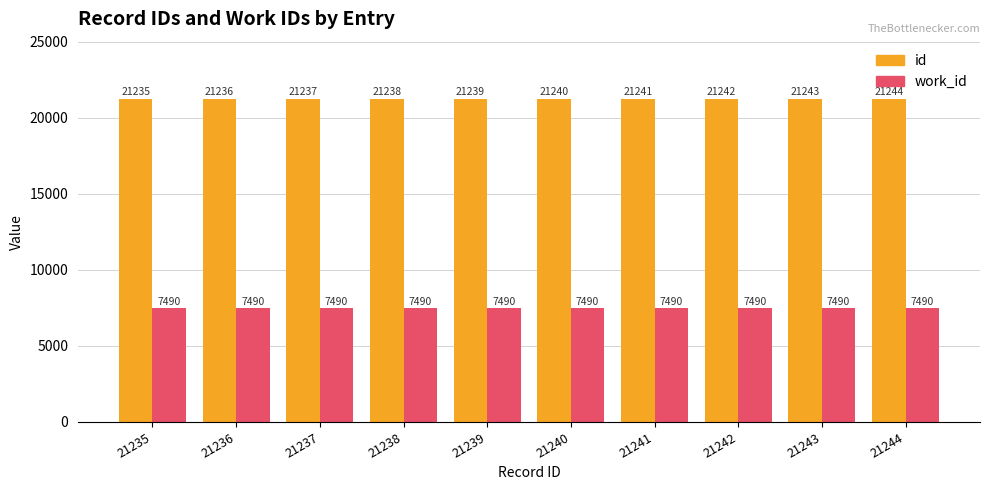

Are the bars grouped side by side (vs. stacked)?

Yes